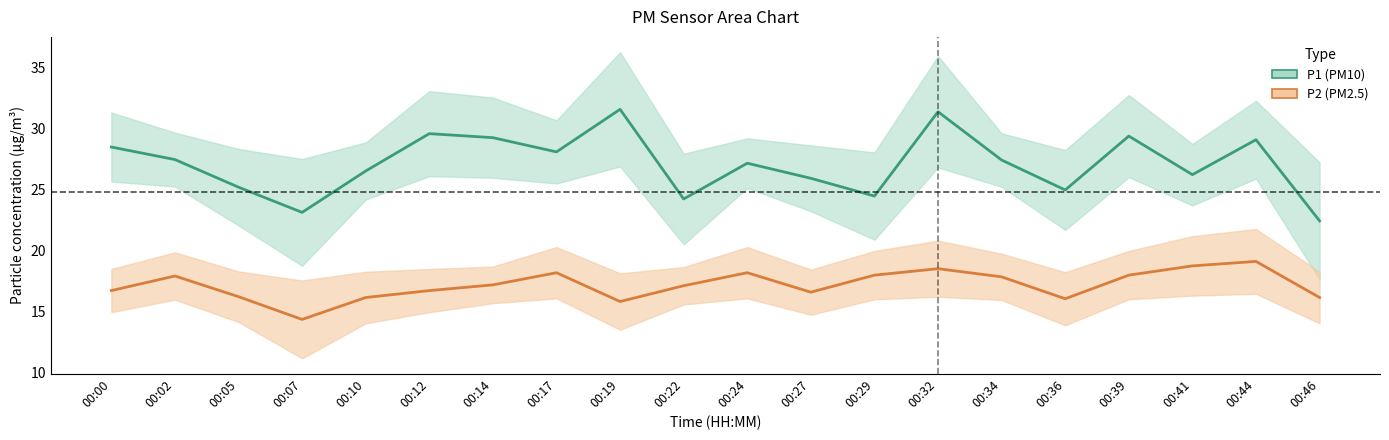

List the series in order of their peak value, lowest first.

P2 mean, P1 mean